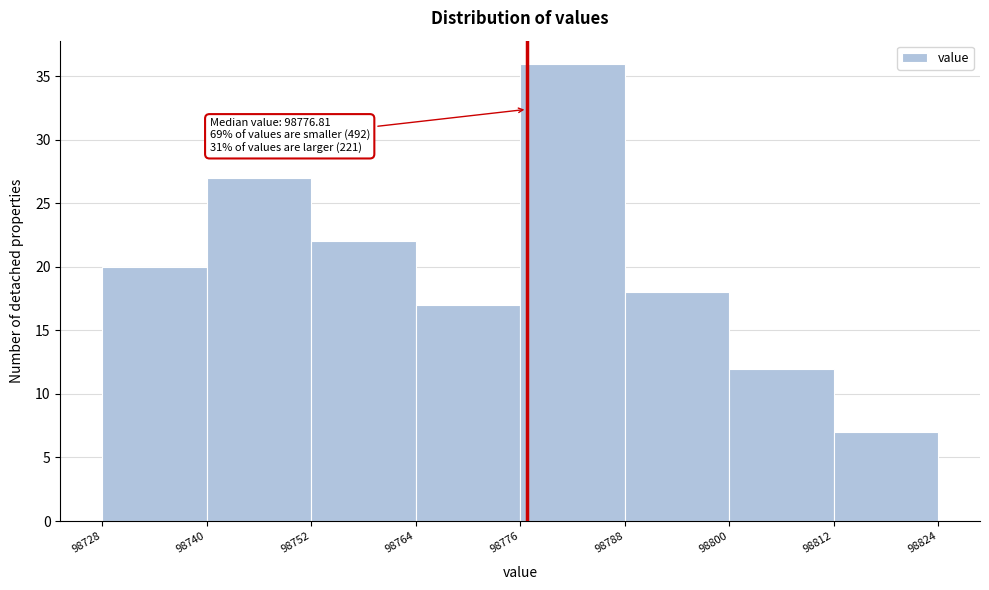

Over which range of the x-axis is the bar tallest?

98776 to 98788